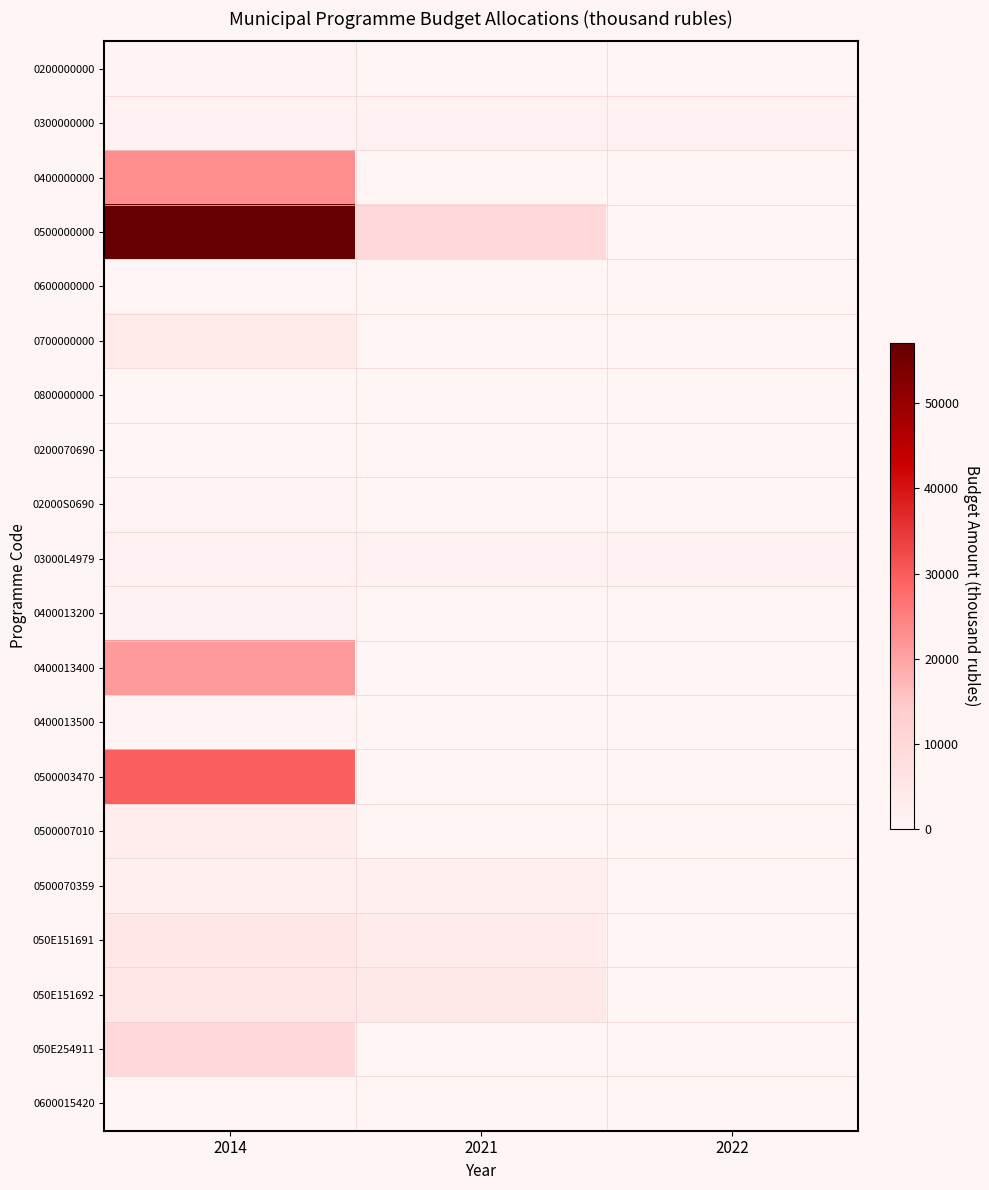

Which series has the largest range (max minus min)?

0500000000